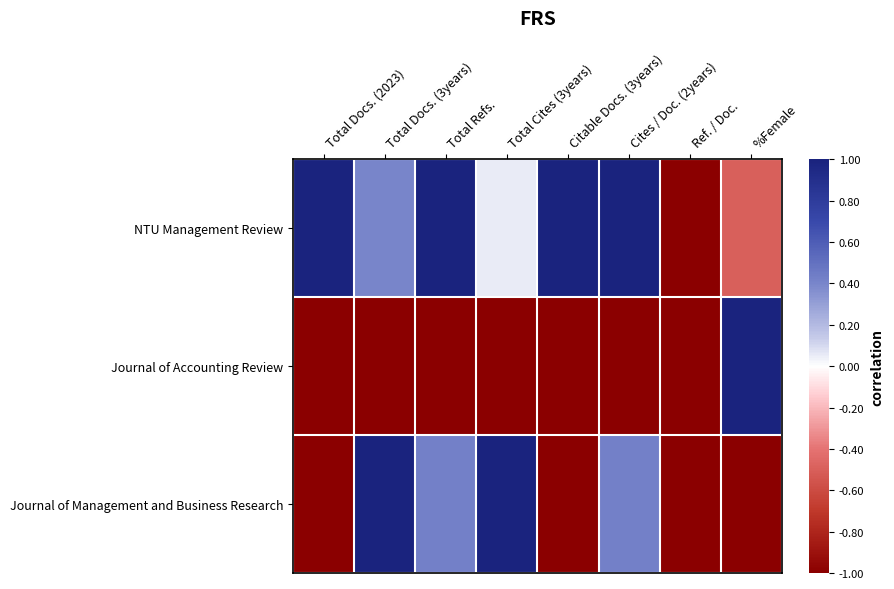

Reading right to left, transcribe all the data shown in this chart.

NTU Management Review: %Female=-0.5	Ref. / Doc.=-1.0	Cites / Doc. (2years)=1.0	Citable Docs. (3years)=1.0	Total Cites (3years)=0.1	Total Refs.=1.0	Total Docs. (3years)=0.4	Total Docs. (2023)=1.0
Journal of Accounting Review: %Female=1.0	Ref. / Doc.=-1.0	Cites / Doc. (2years)=-1.0	Citable Docs. (3years)=-1.0	Total Cites (3years)=-1.0	Total Refs.=-1.0	Total Docs. (3years)=-1.0	Total Docs. (2023)=-1.0
Journal of Management and Business Research: %Female=-1.0	Ref. / Doc.=-1.0	Cites / Doc. (2years)=0.4	Citable Docs. (3years)=-1.0	Total Cites (3years)=1.0	Total Refs.=0.4	Total Docs. (3years)=1.0	Total Docs. (2023)=-1.0